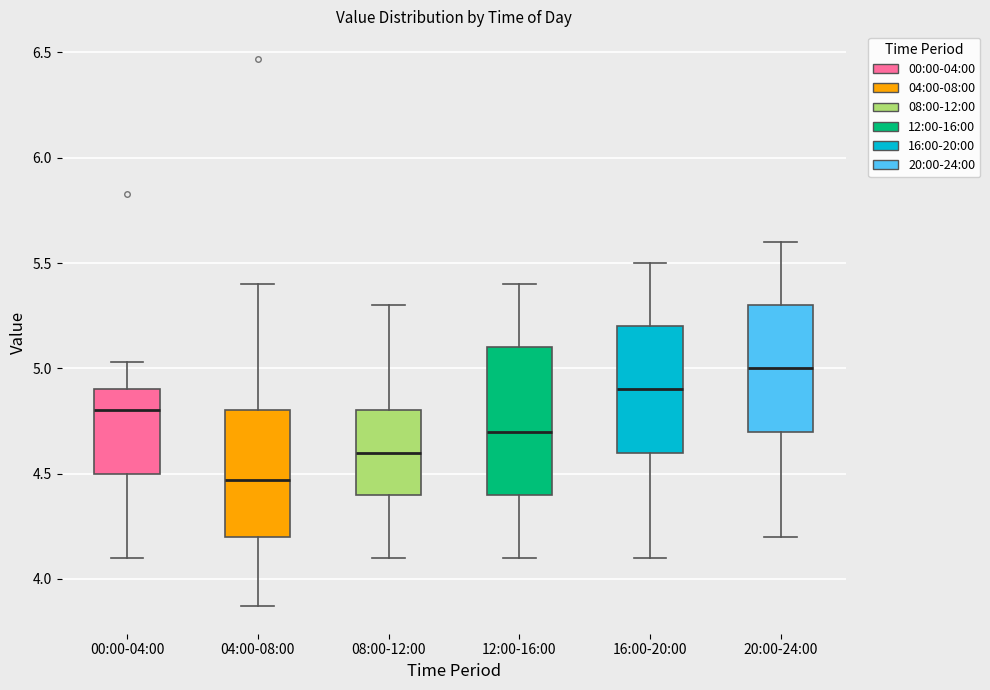

Which box is the tallest, from its lower edge to its upper edge?

12:00-16:00